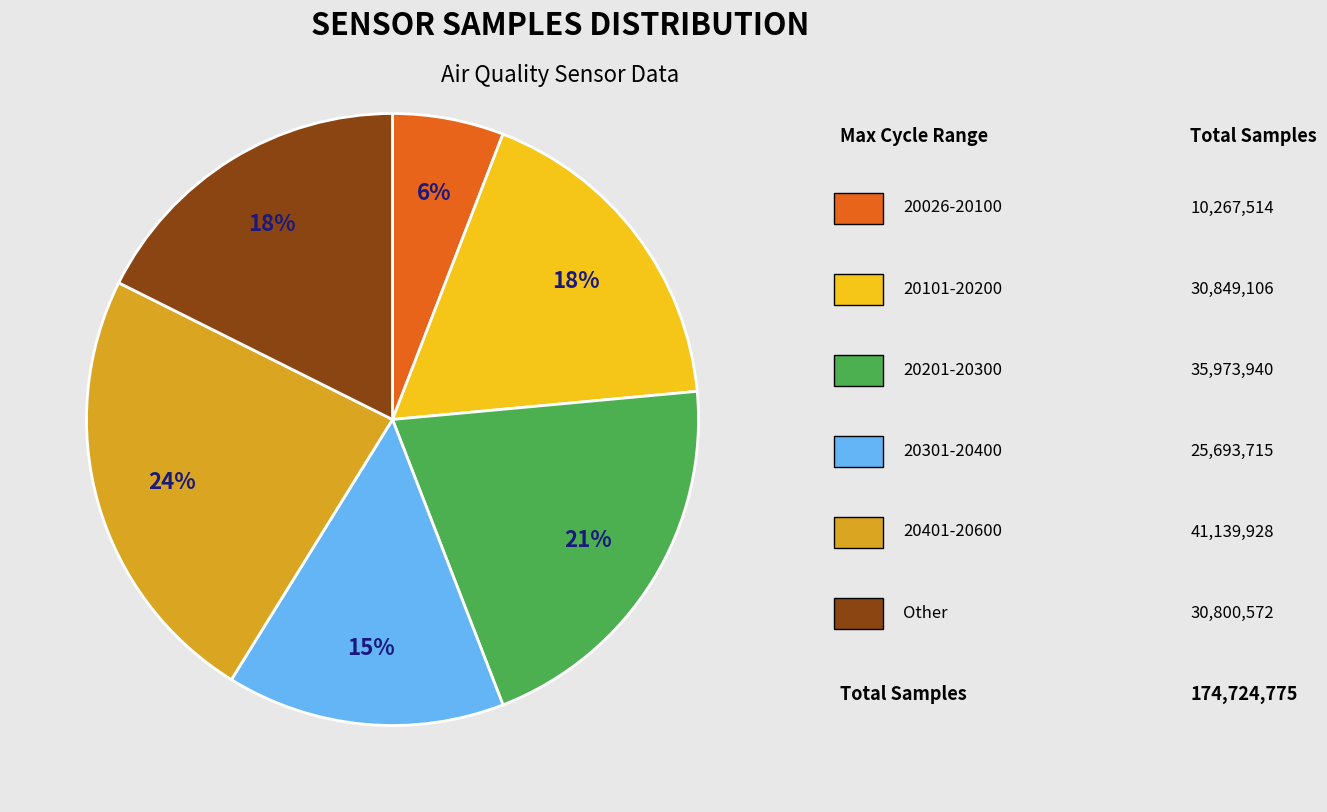

How many slices are in this pie chart?

6